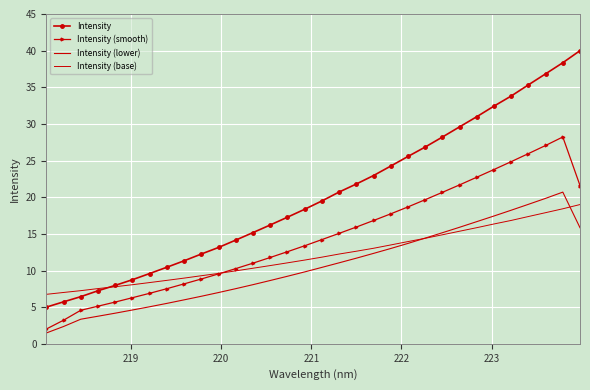

Count the number of data series in this chart.

4